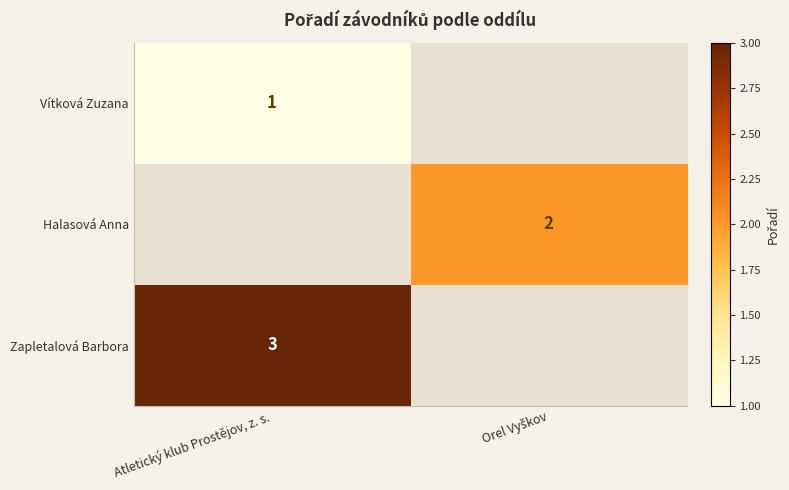

Count the number of categories in the chart.

2